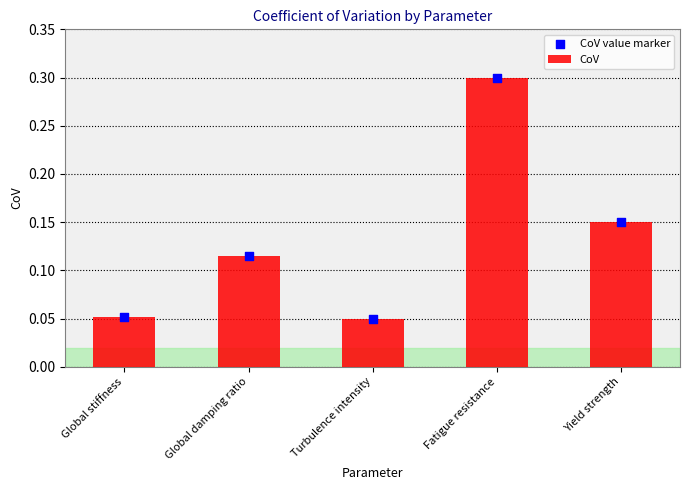

At which category is the sum across all series the highest?

Fatigue resistance